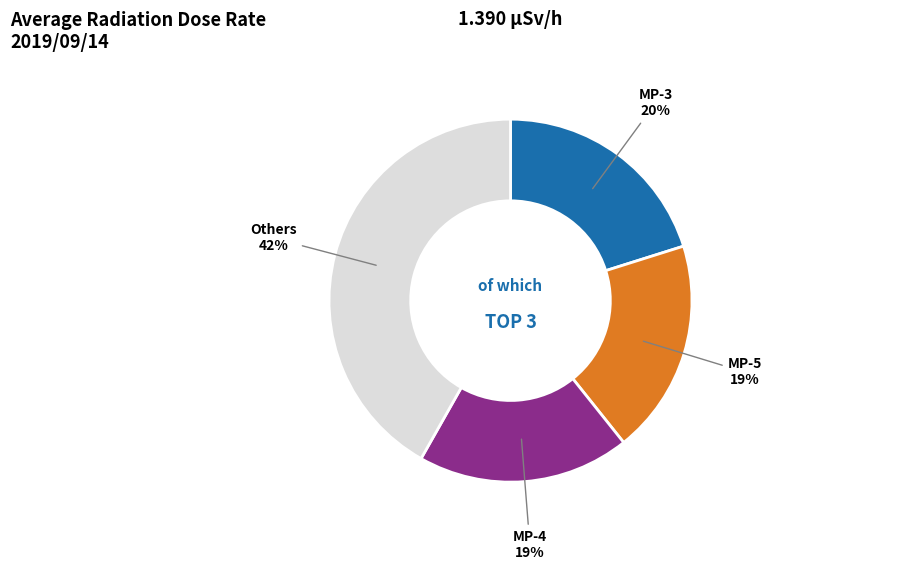

Is the sum of Others and MP-4 greater than half?

Yes